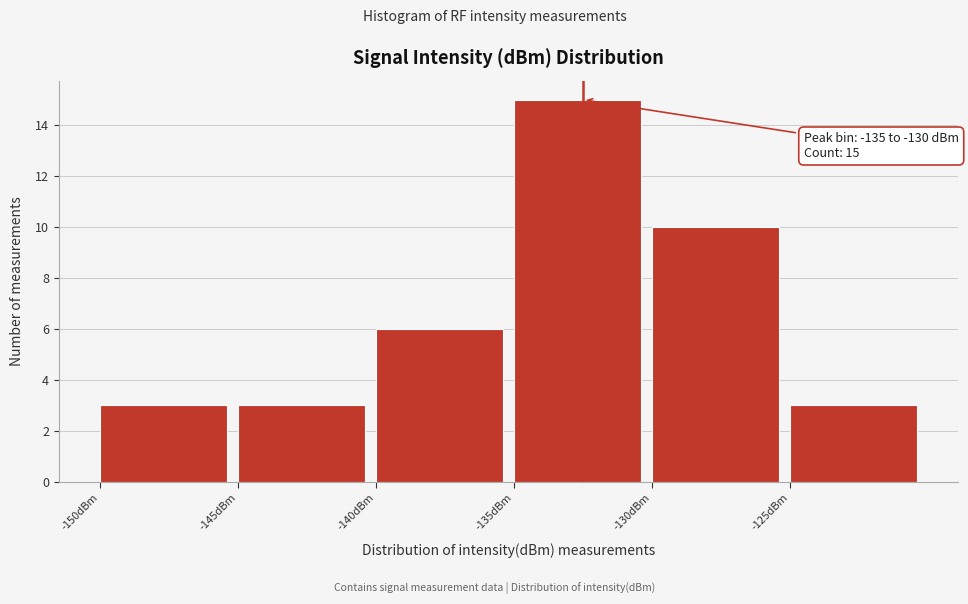

Which range on the x-axis has the tallest bar?

-135 to -130